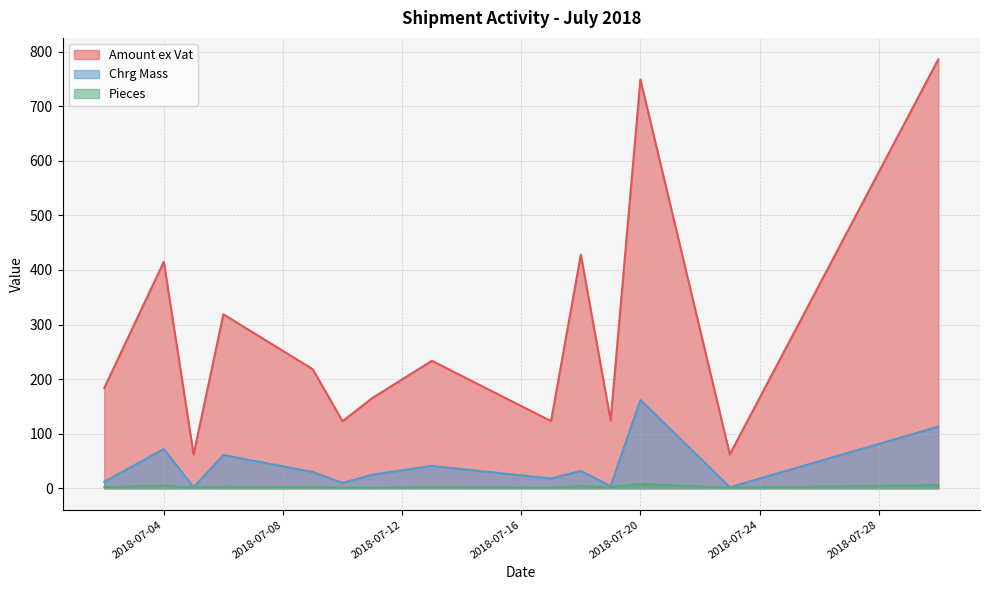

The Pieces series shows 1.5 at 15. True or false?

False